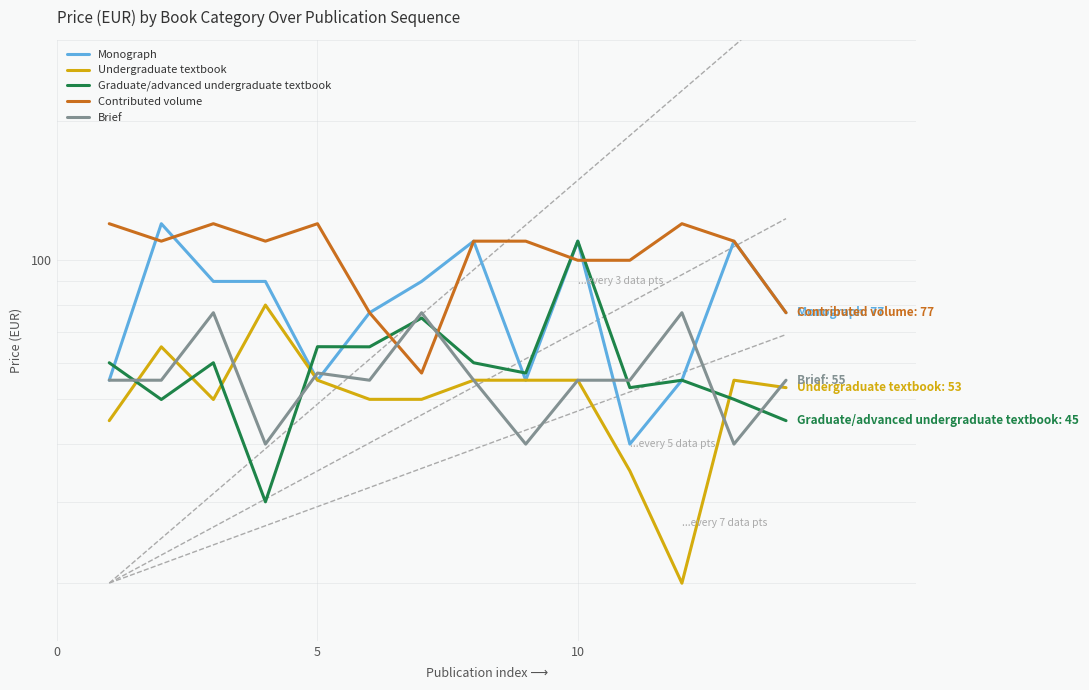

What is the total value across all series at 10?

396.9